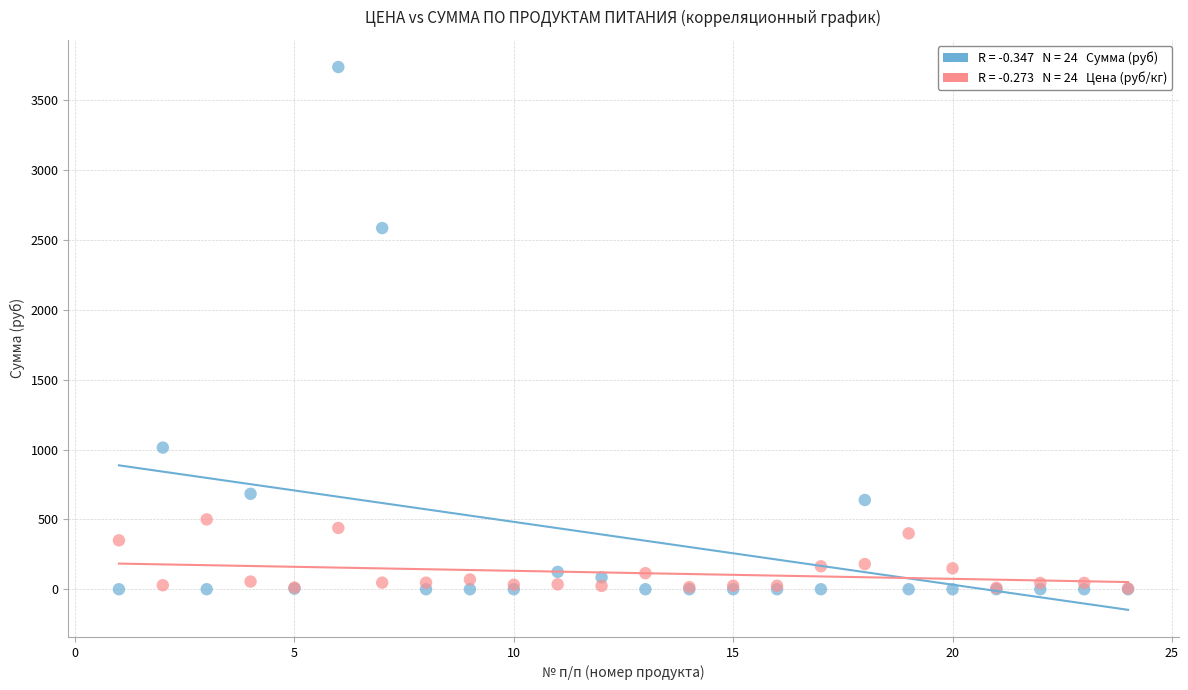

Across all series, what Y value is closest to 1869?

2586.2